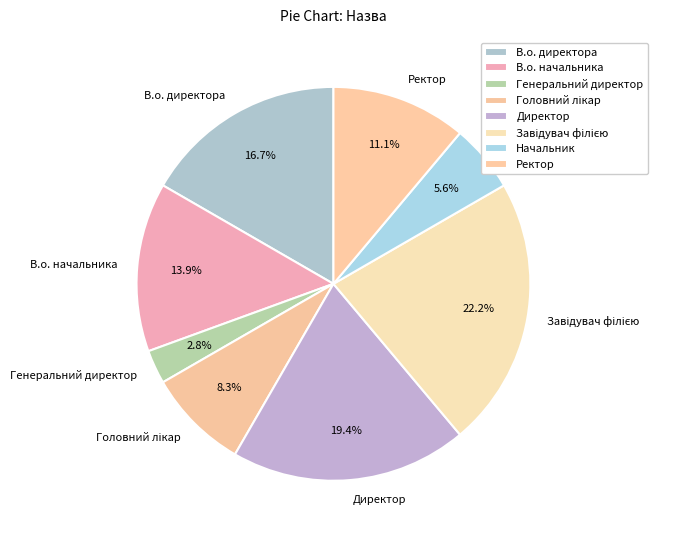

Which slice is the smallest?

Генеральний директор